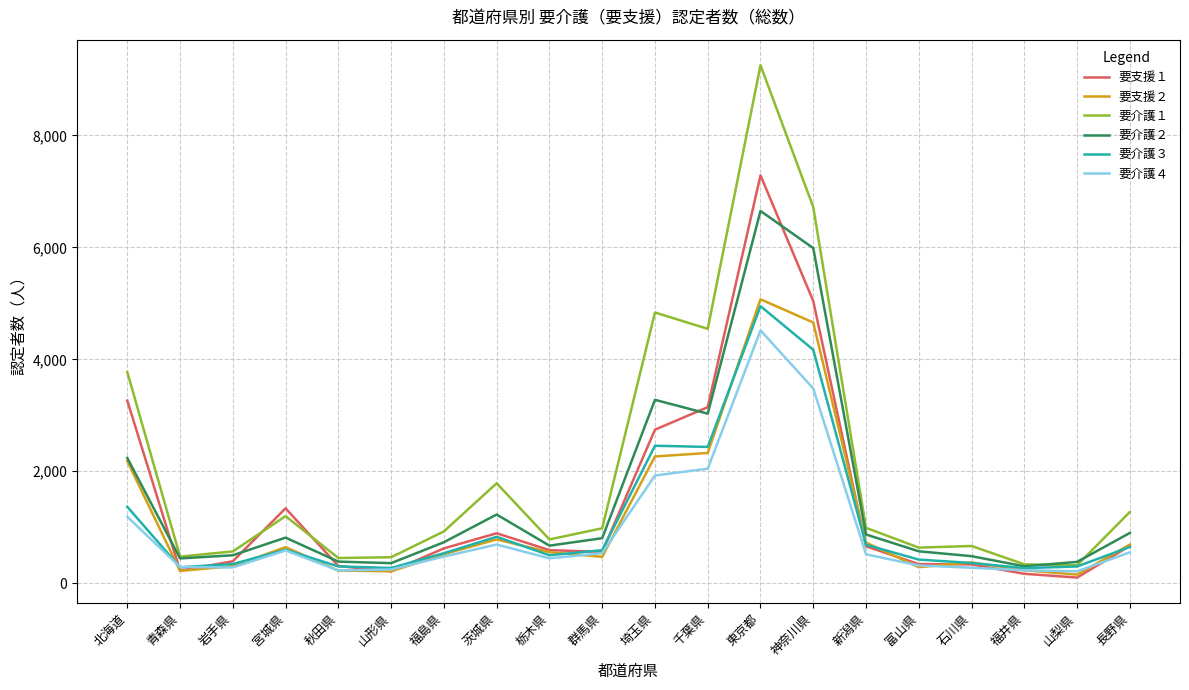

At which category is the sum across all series the highest?

東京都